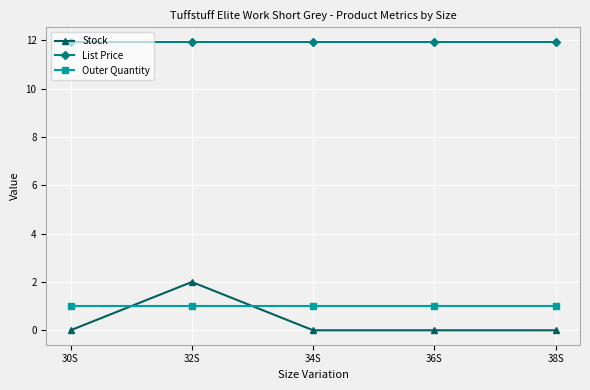

What is the label of the 4th point from the right?

32S